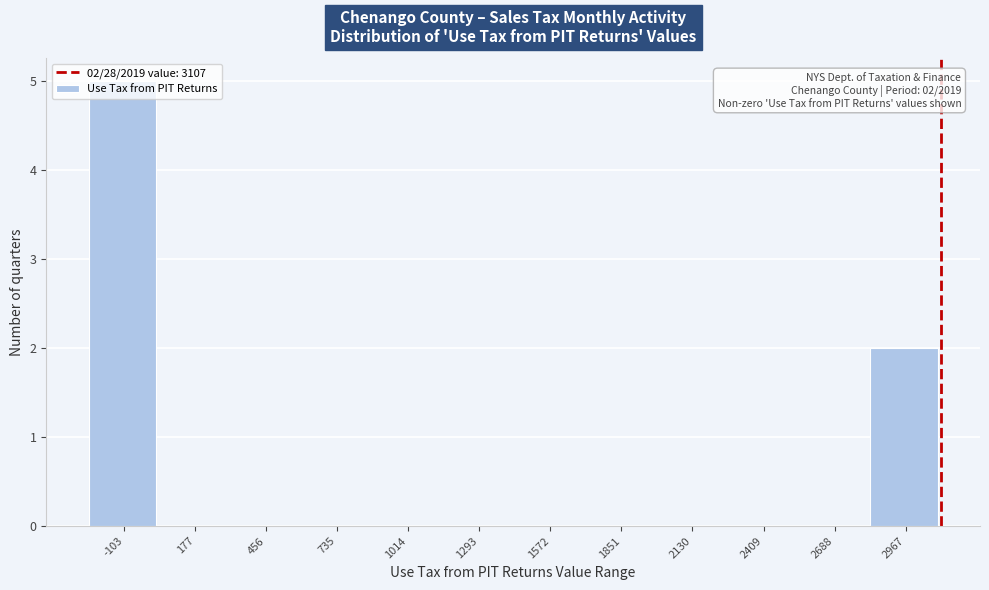

Over which range of the x-axis is the bar tallest?

-250 to 50